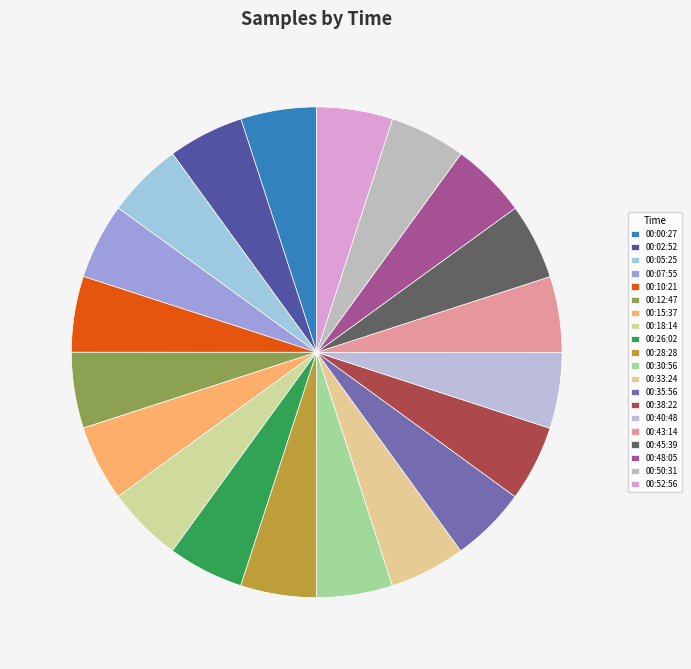

Does 00:12:47 represent more than half of the total?

No